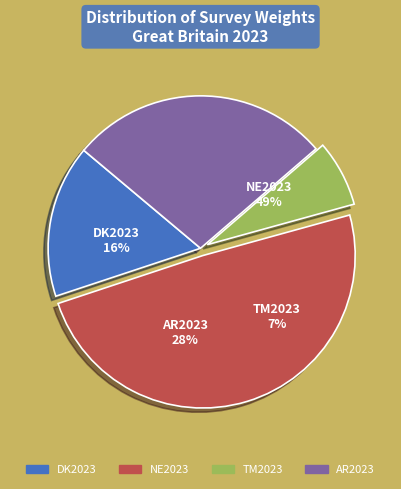

To the nearest percent, what portion does DK2023 represent?

16%